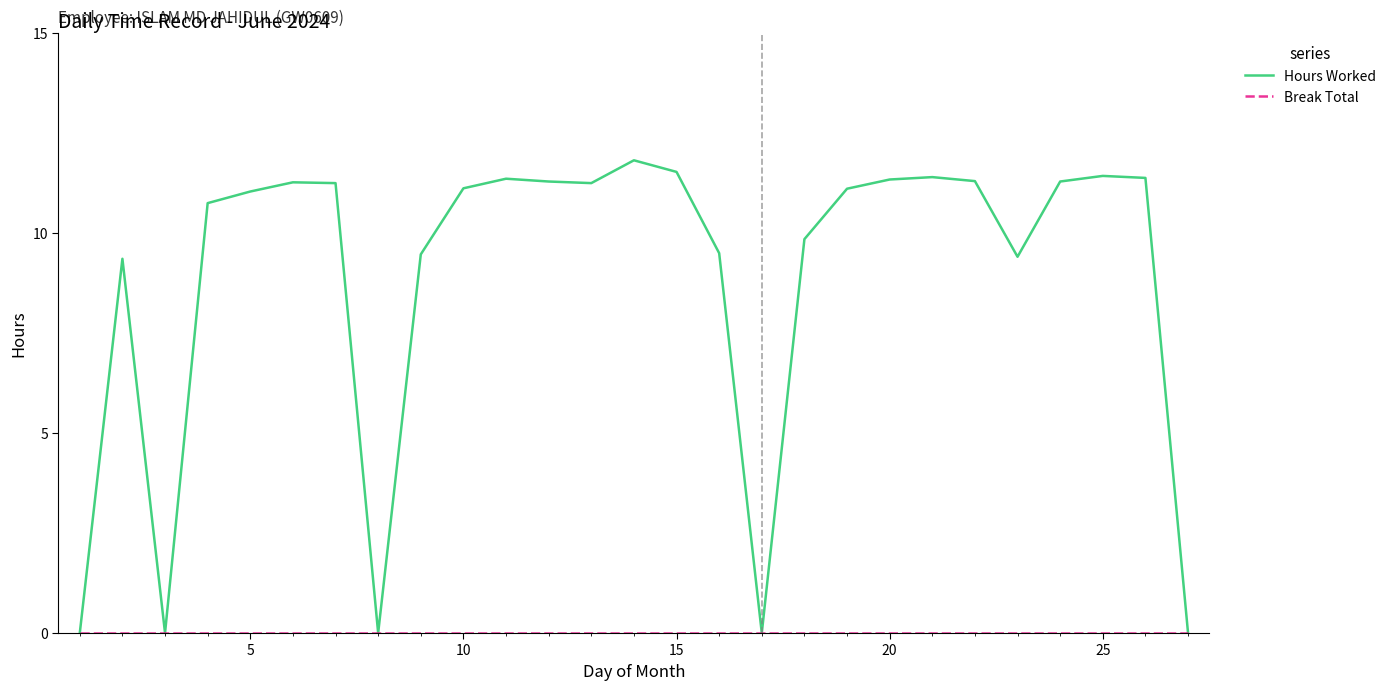

Which series has the widest spread of values?

Hours Worked